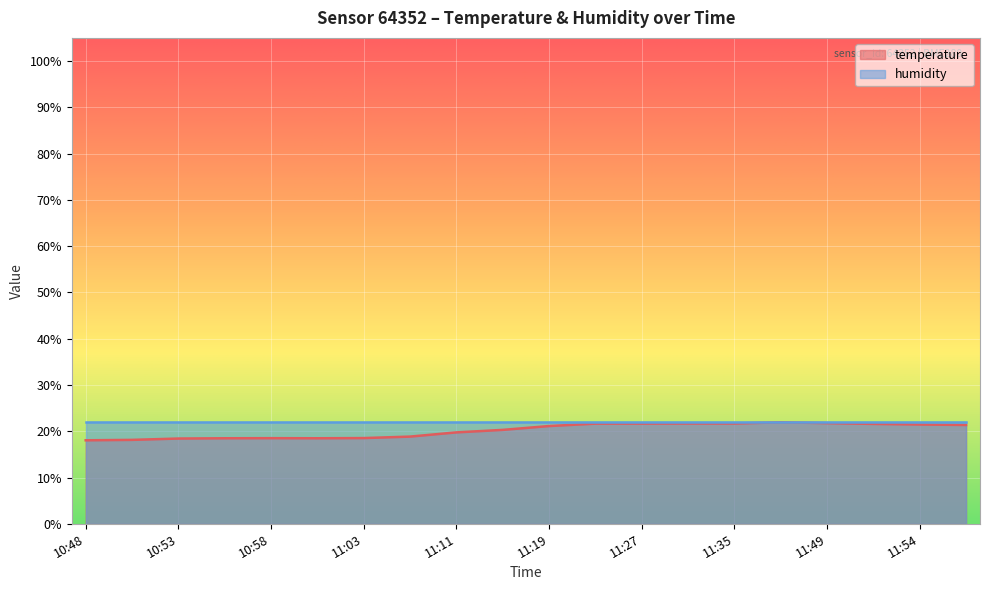

How many interior local valleys (lower than both neighbors) does the data have?

1